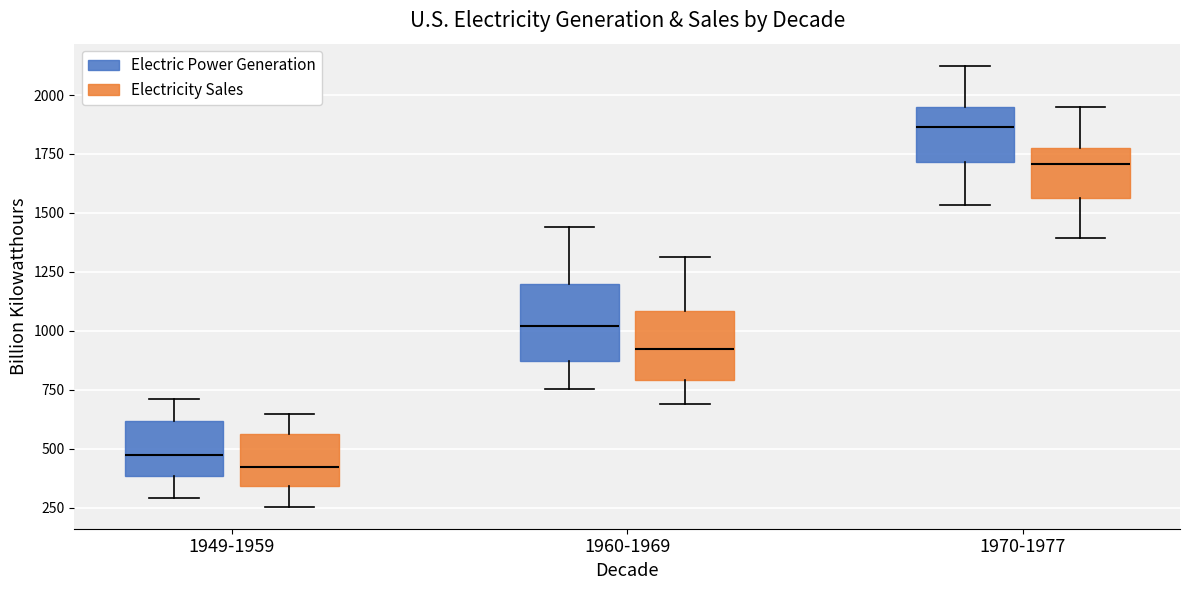

Reading left to right, read every box against the y-axis: the position of its median line, the range the box covers, and the ends of its whiskers. The values are not printed on the chart, so give them approximately, as read against the axis.

1949-1959 (Electric Power Generation): median 450, box 400 to 600, whiskers 300 to 700
1949-1959 (Electricity Sales): median 400, box 350 to 550, whiskers 250 to 650
1960-1969 (Electric Power Generation): median 1000, box 850 to 1200, whiskers 750 to 1450
1960-1969 (Electricity Sales): median 900, box 800 to 1100, whiskers 700 to 1300
1970-1977 (Electric Power Generation): median 1850, box 1700 to 1950, whiskers 1550 to 2100
1970-1977 (Electricity Sales): median 1700, box 1550 to 1750, whiskers 1400 to 1950